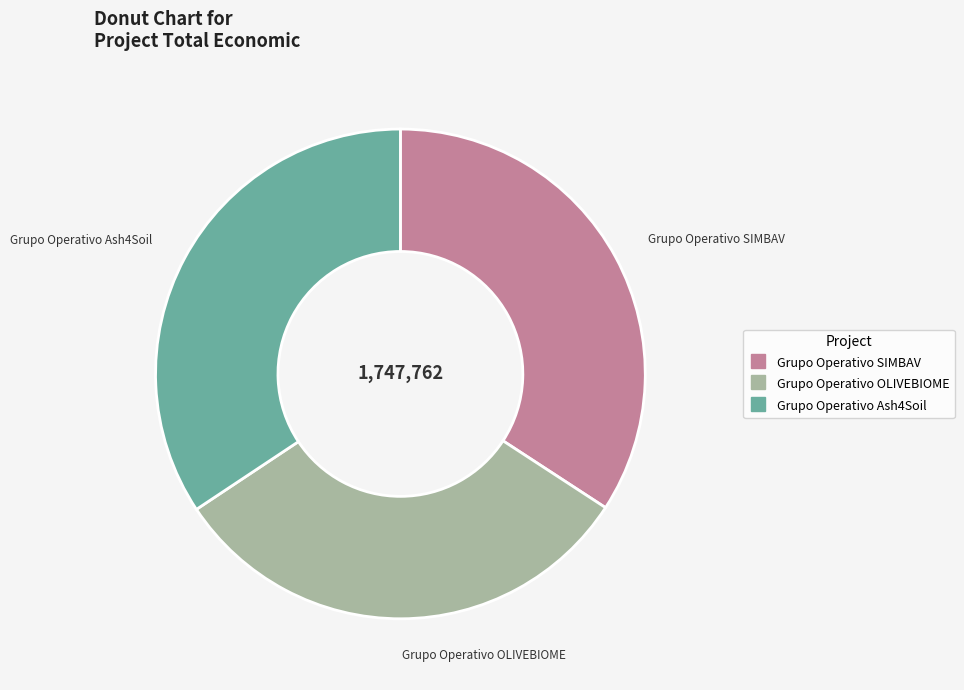

How many slices are in this pie chart?

3